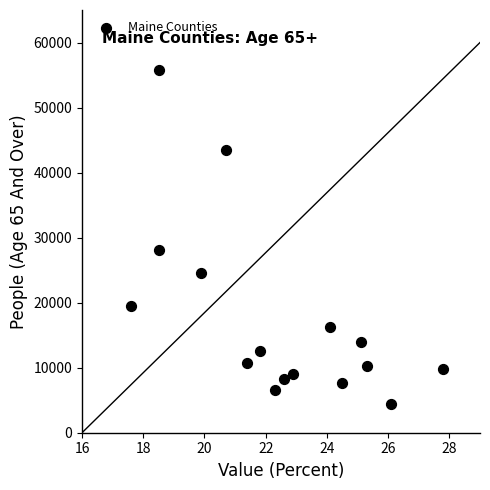

What is the range of Y values (max minus min)?

51400